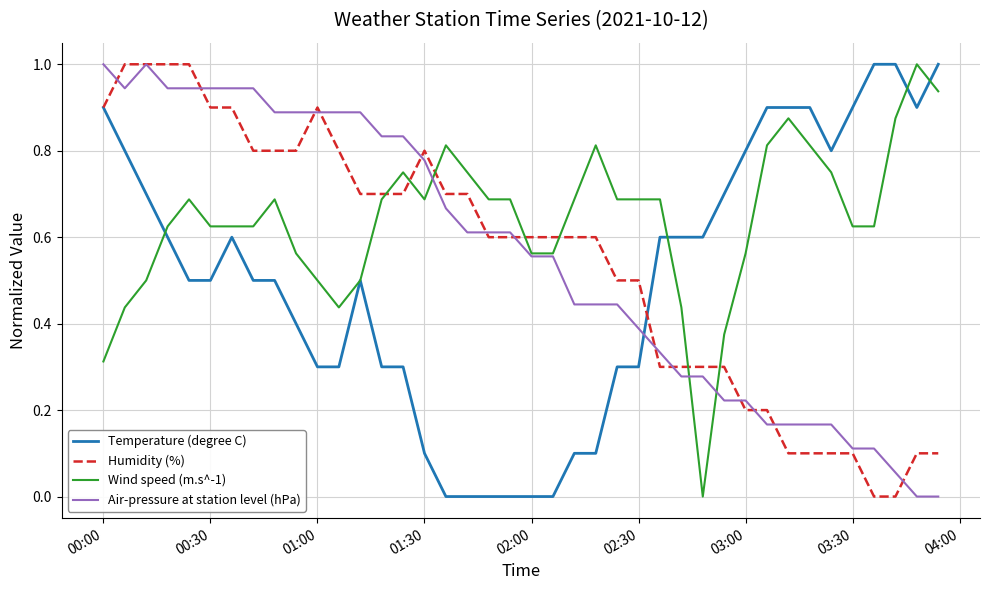

What is the maximum value shown in the chart?

1.0